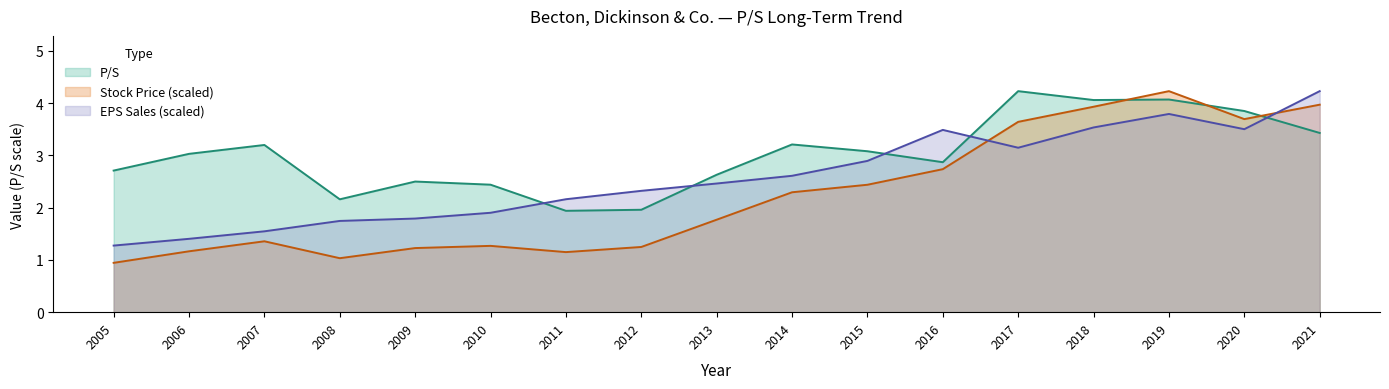

Reading left to right, extract all data points from this chart.

P/S: 2.7	3.0	3.2	2.2	2.5	2.4	1.9	2.0	2.6	3.2	3.1	2.9	4.2	4.1	4.1	3.9	3.4
Stock Price: 0.9	1.2	1.4	1.0	1.2	1.3	1.1	1.2	1.8	2.3	2.4	2.7	3.6	3.9	4.2	3.7	4.0
EPS Sales: 1.3	1.4	1.5	1.7	1.8	1.9	2.2	2.3	2.5	2.6	2.9	3.5	3.1	3.5	3.8	3.5	4.2